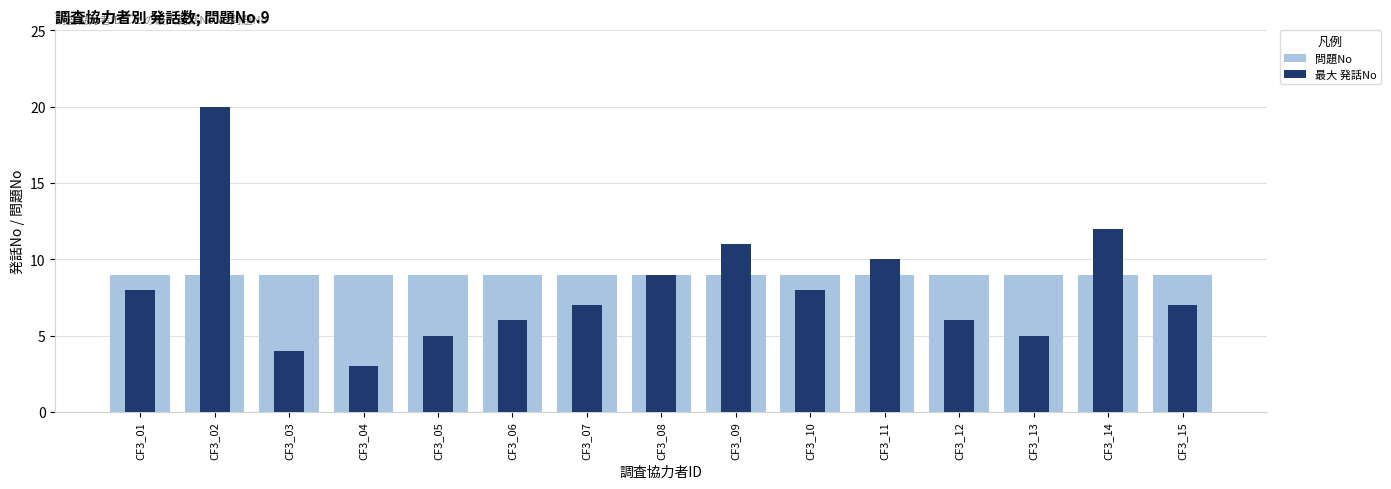

What is the value of the 問題No bar at the 2nd from the left?

9